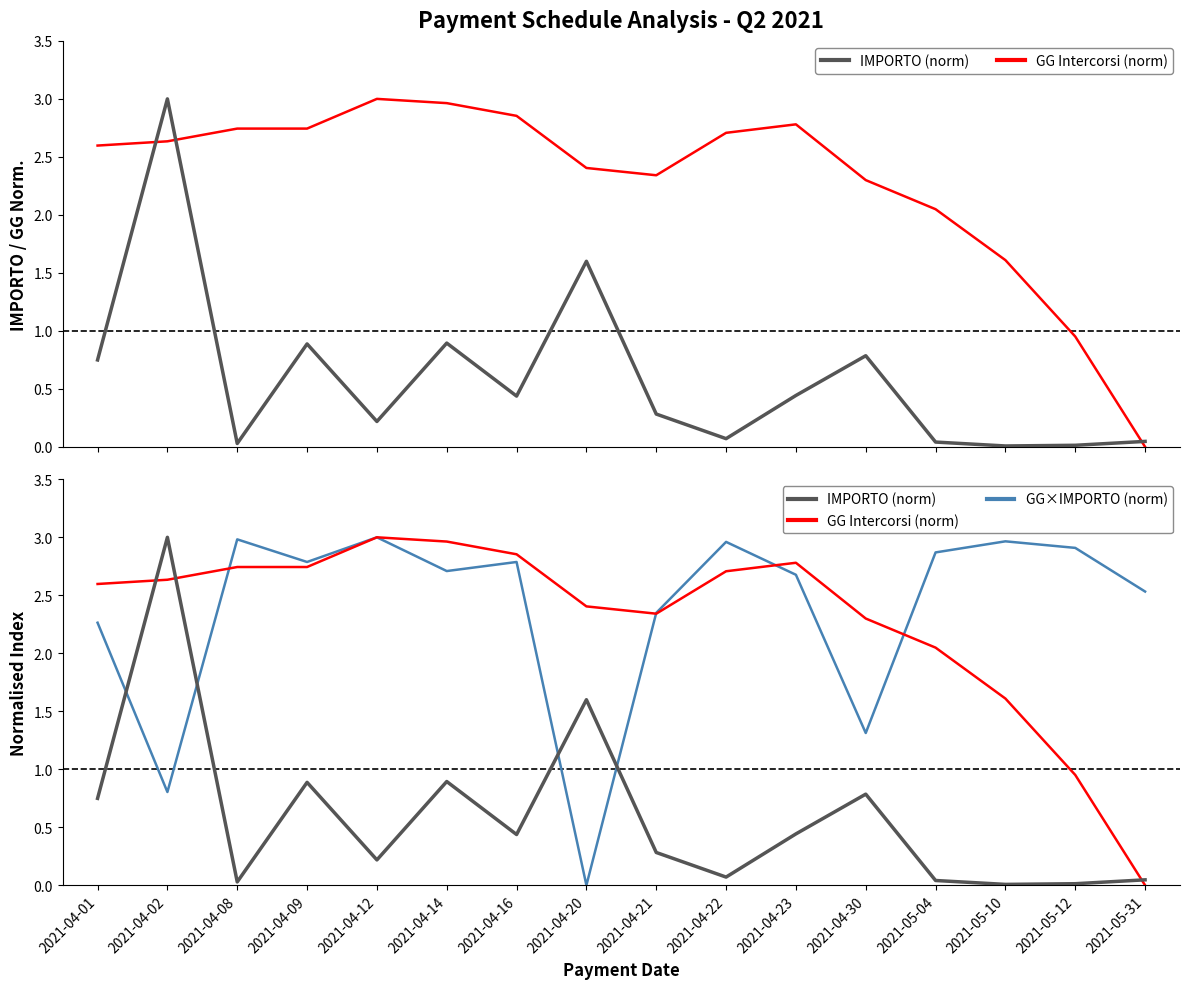

At how many categories does at least one series exceed 2?

16